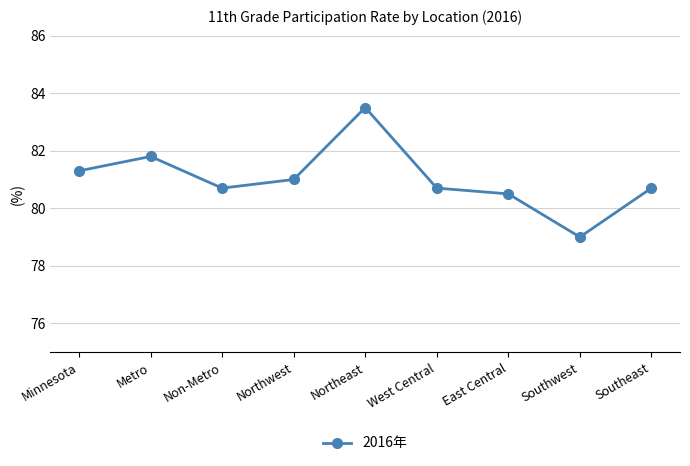

Reading right to left, extract all data points from this chart.

Southeast=80.7	Southwest=79.0	East Central=80.5	West Central=80.7	Northeast=83.5	Northwest=81.0	Non-Metro=80.7	Metro=81.8	Minnesota=81.3